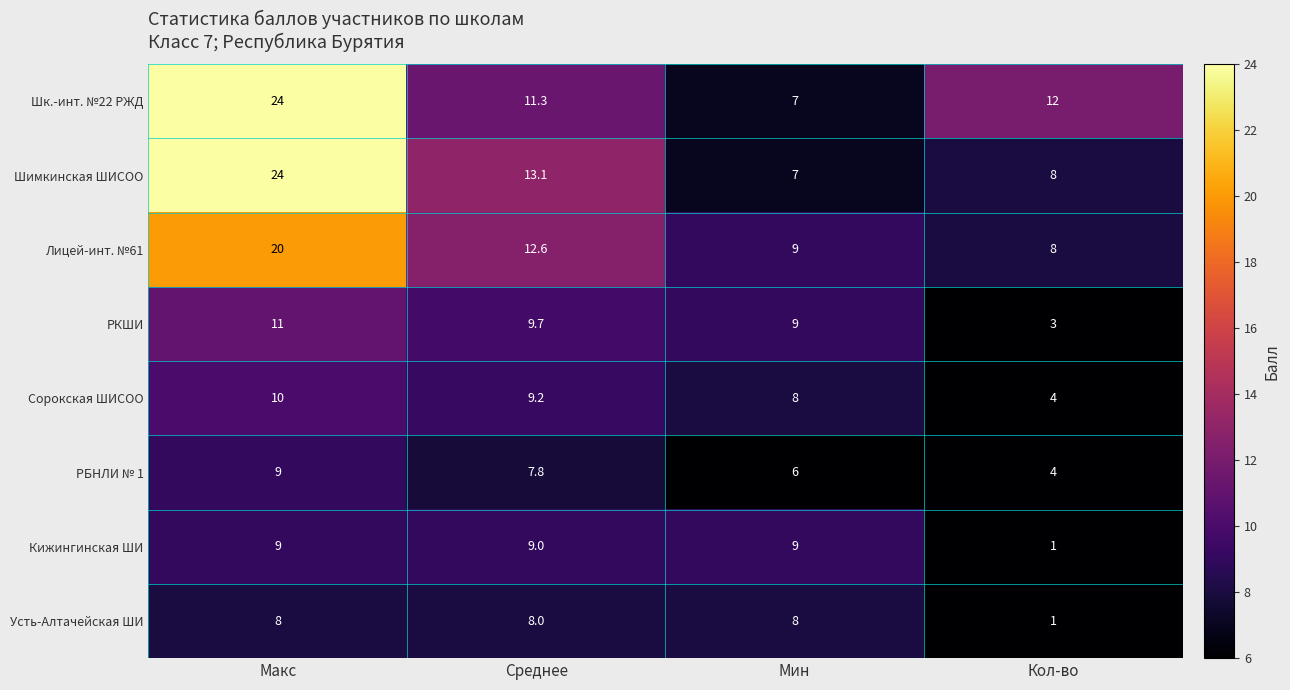

Where does the Сорокская ШИСОО series first go above 9?

Макс